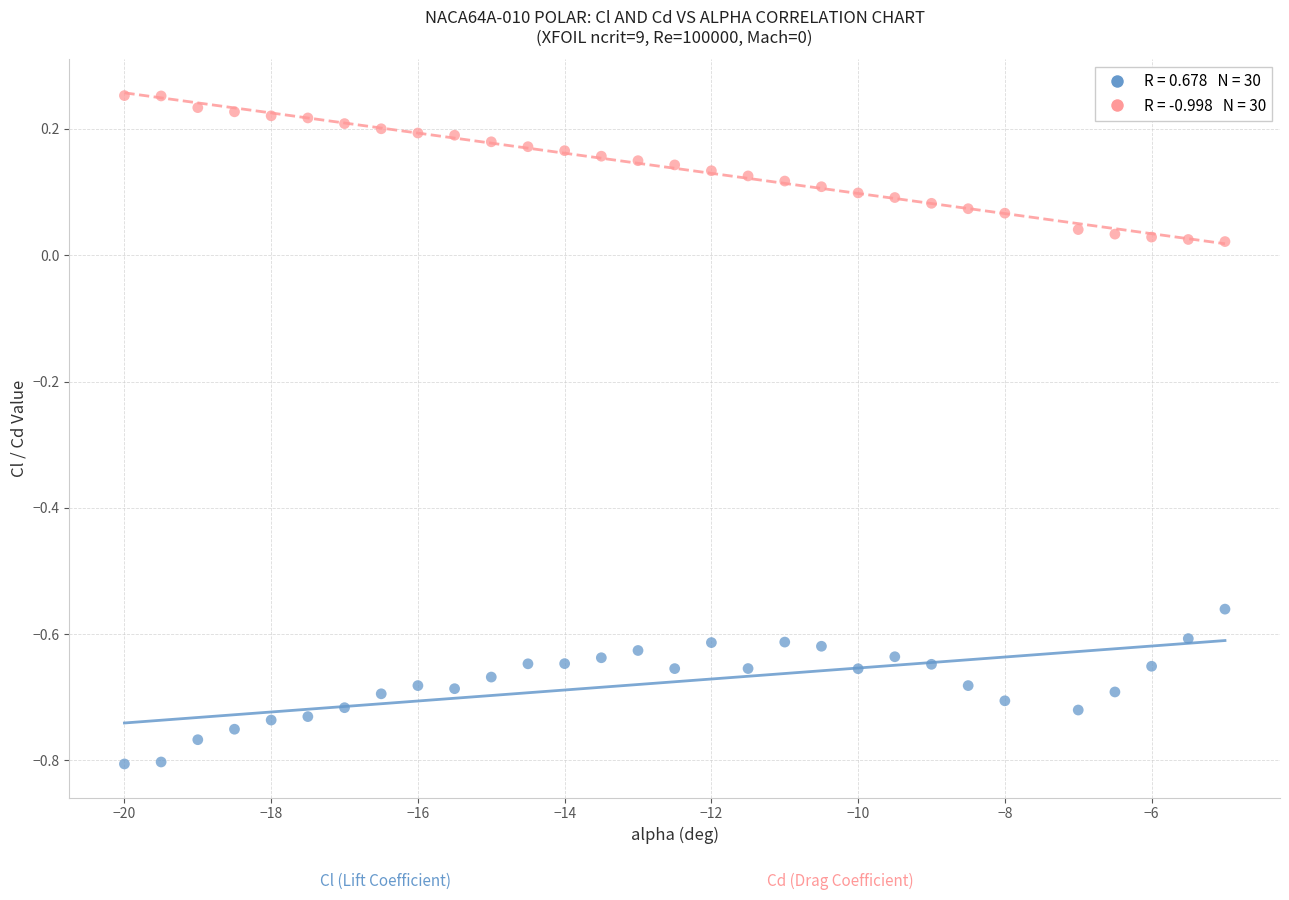

Across all data points, what is the range of Y values (max minus min)?

1.1